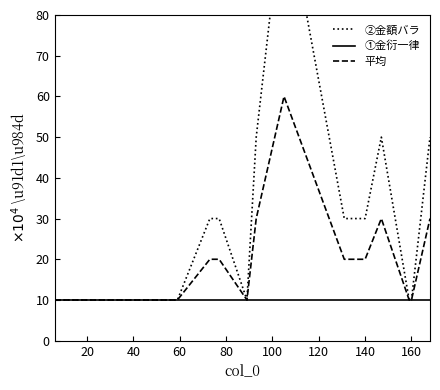

Is this an area chart (filled region under the line)?

No